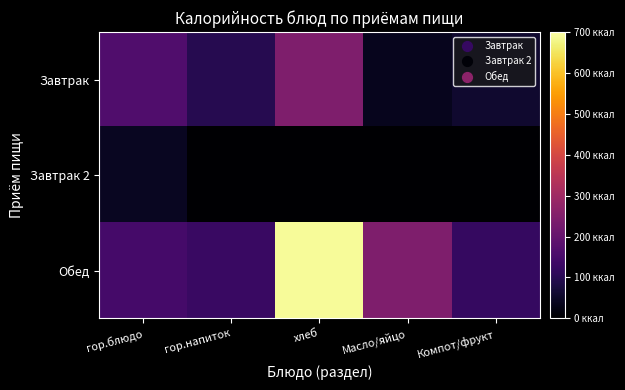

At гор.блюдо, list the series in order from largest to smallest.

Завтрак, Обед, Завтрак 2